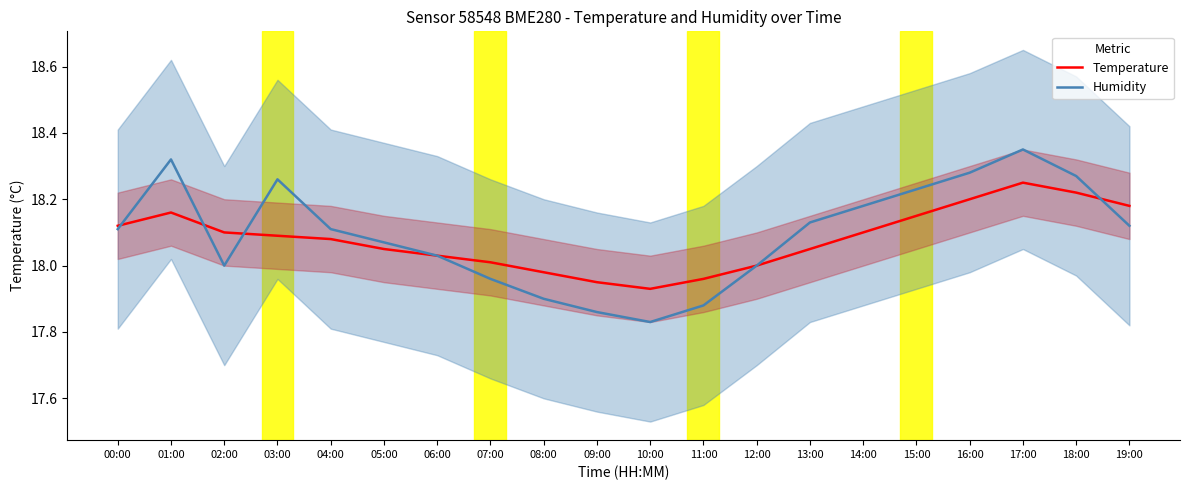

In Temperature, how many points are lower than both neighbors (excluding endpoints)?

1